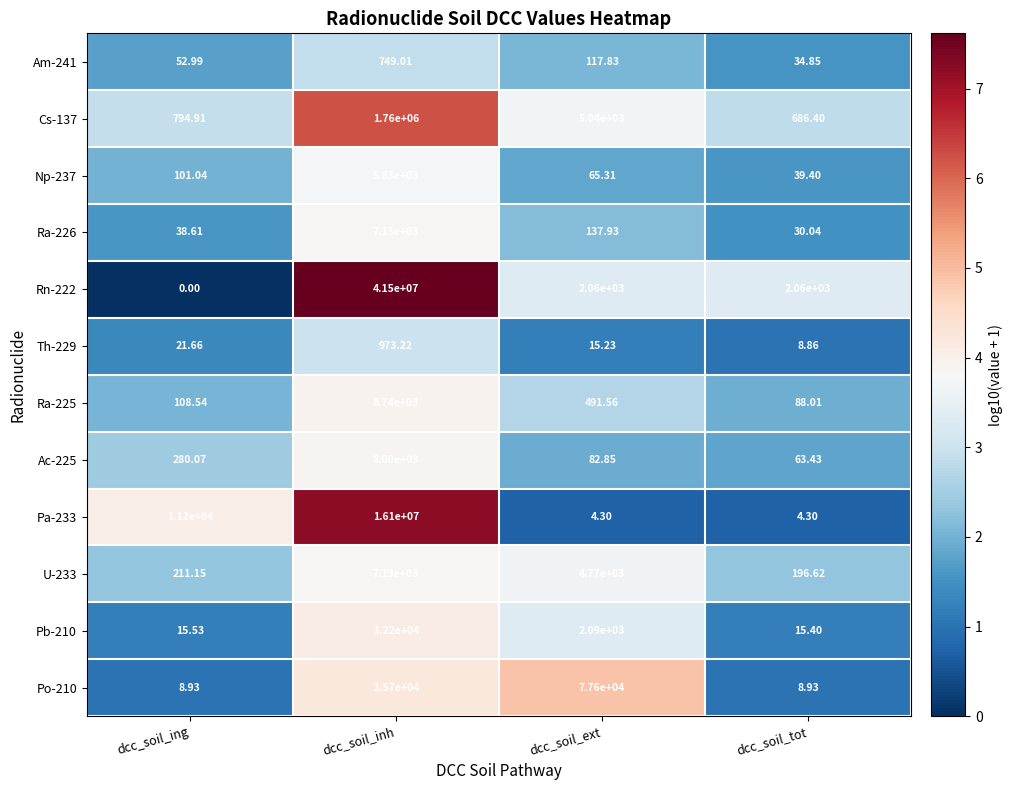

Where is Pa-233 nearest to the value 8050002?

dcc_soil_ing